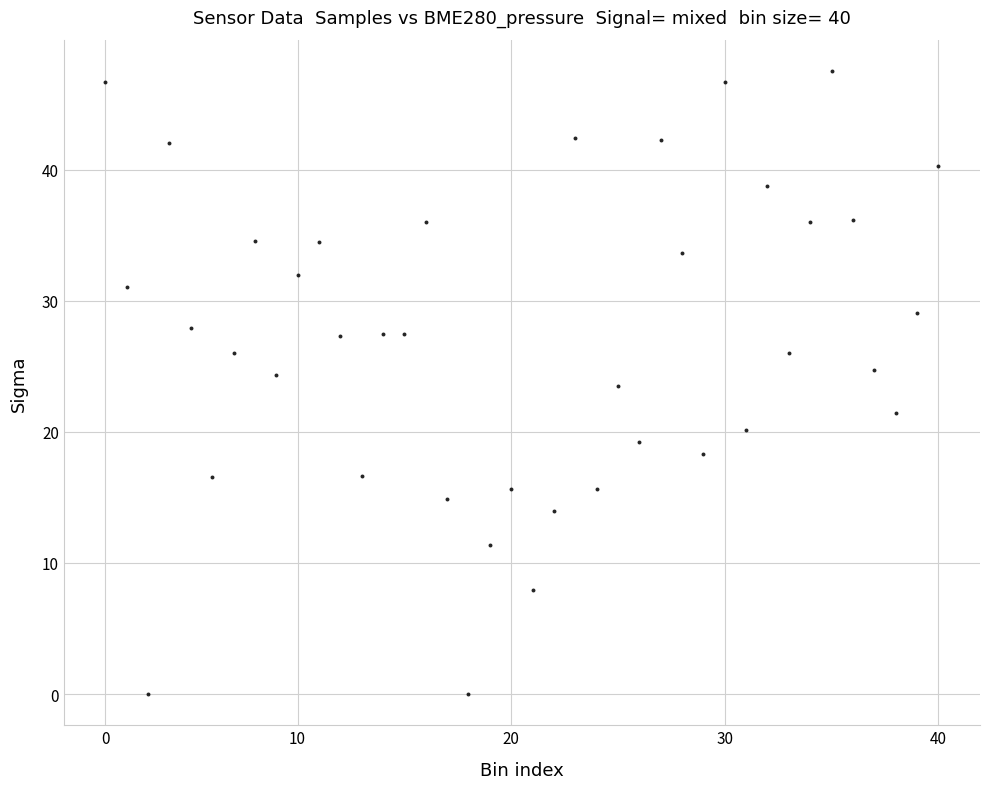

What is the range of Y values (max minus min)?

47.5